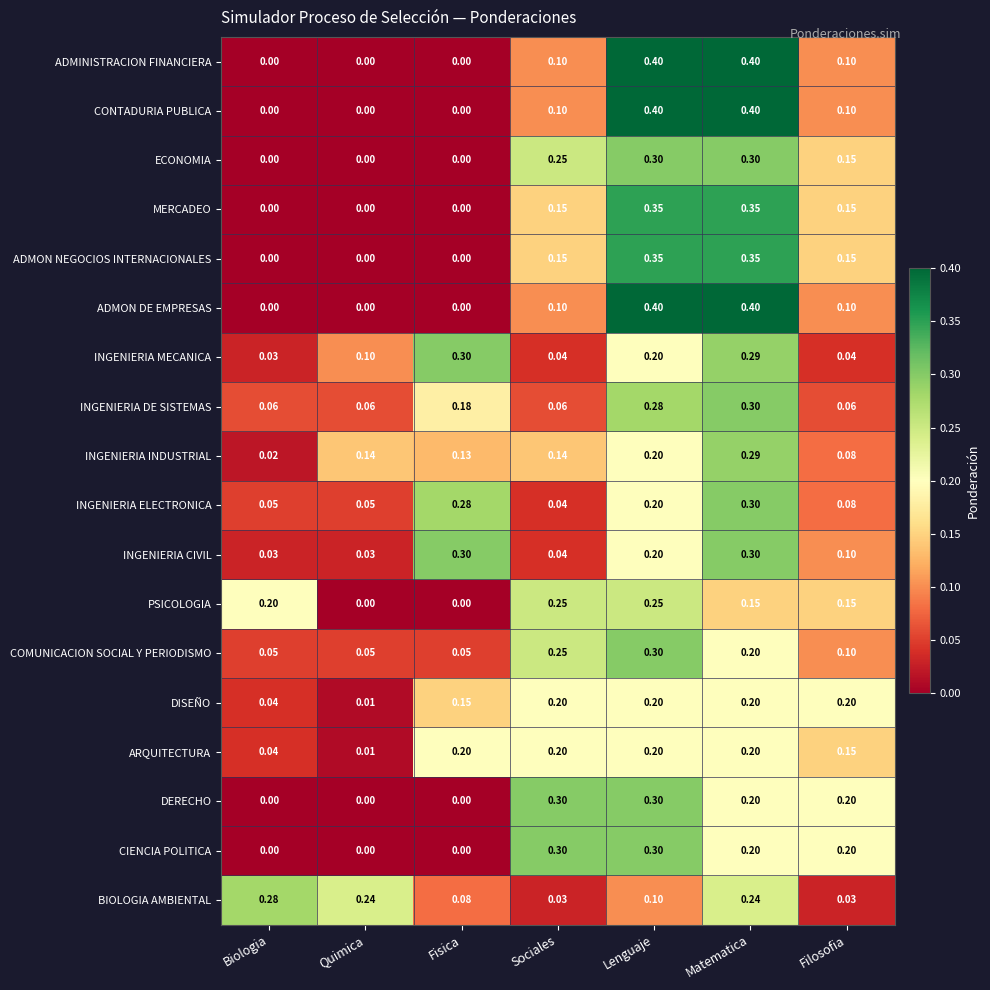

Which category has the highest value in the INGENIERIA MECANICA series?

Fisica